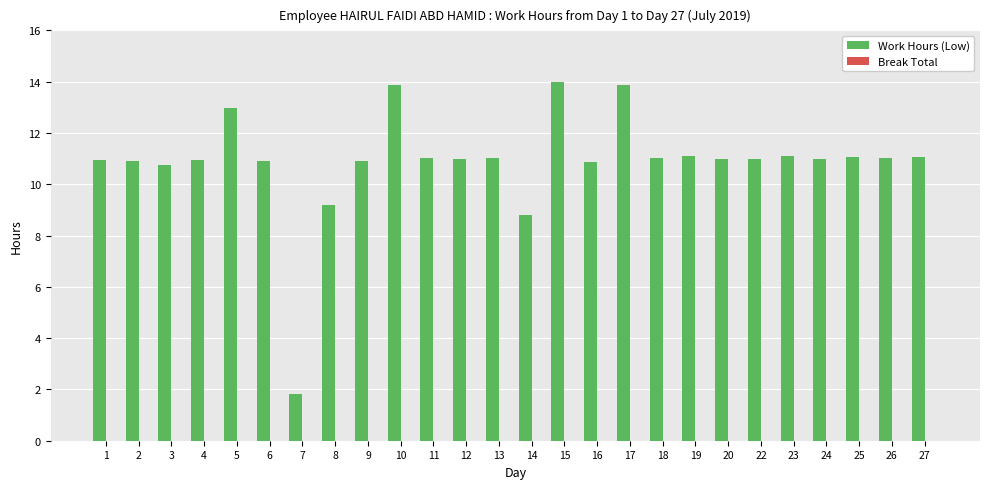

The value at 11 is 17.3. True or false?

False